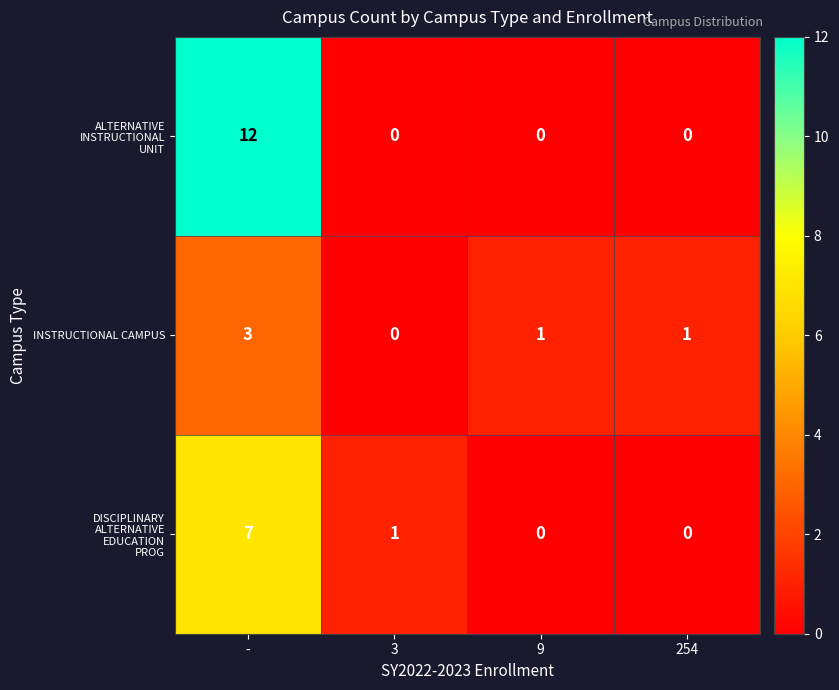

What is the sum of the INSTRUCTIONAL CAMPUS values at - and 3?

3